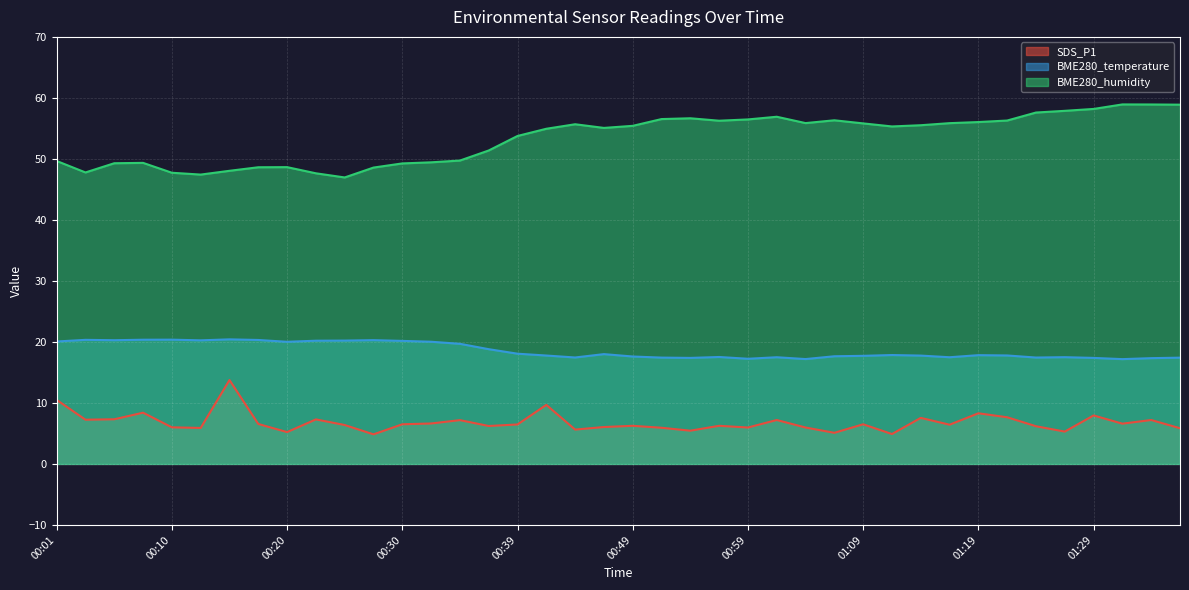

What is the highest value of the SDS_P1 series?

13.8